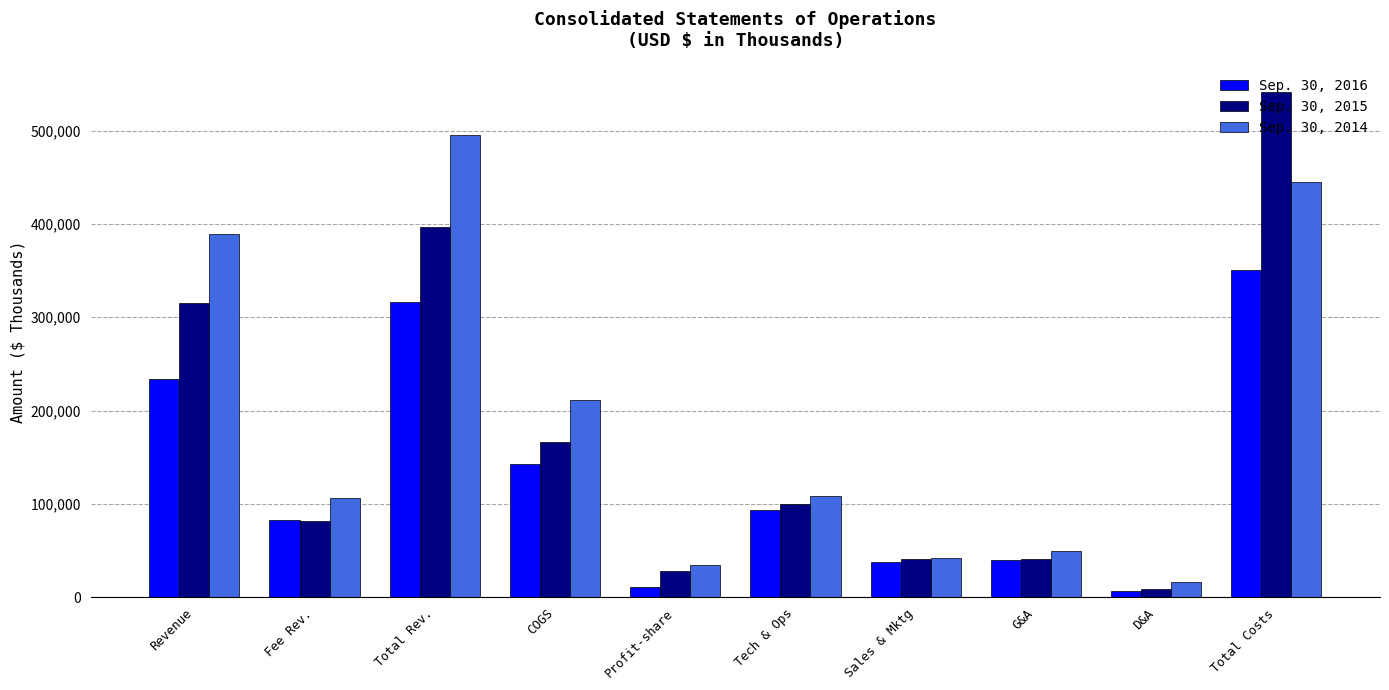

What is the difference between the Sep. 30, 2014 values at Tech & Ops and D&A?

92345